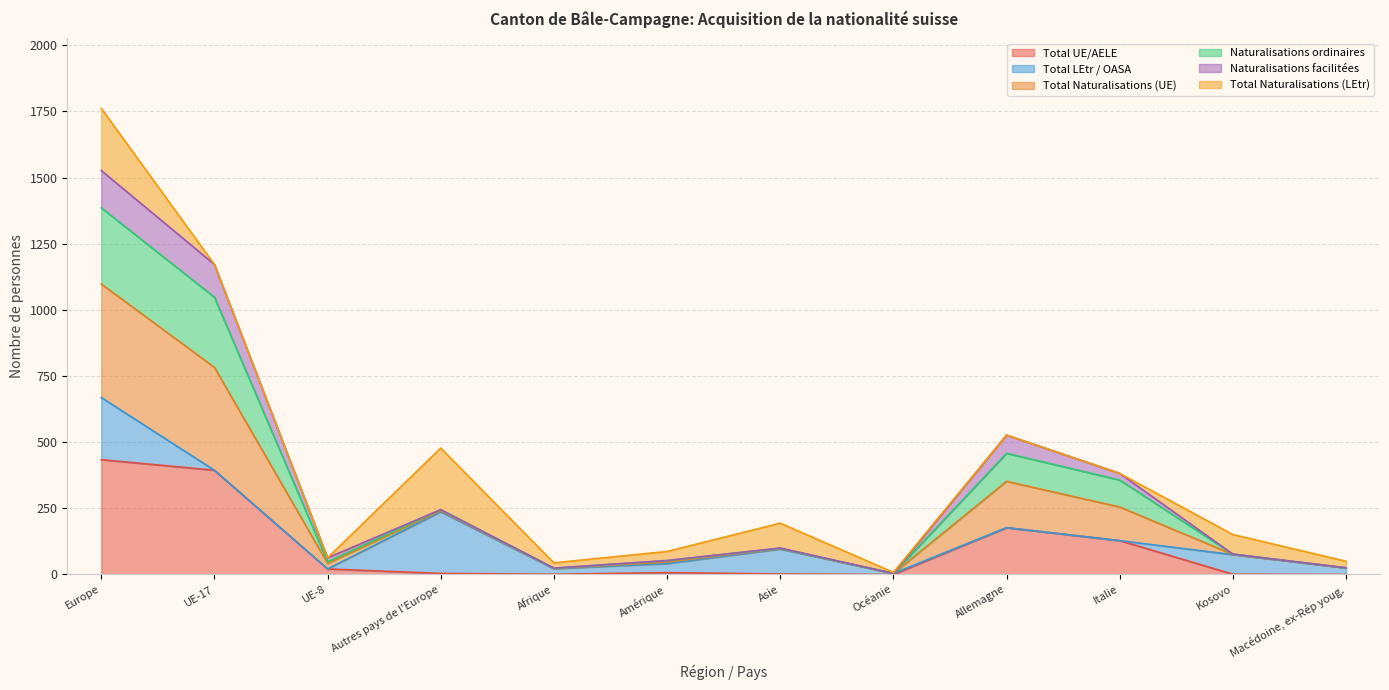

True or false: Total UE/AELE and Naturalisations ordinaires intersect in this chart.

False